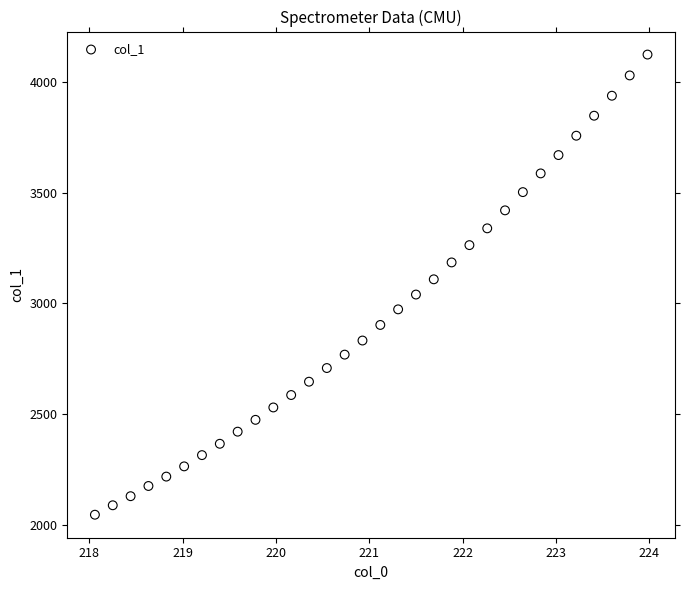

What is the range of Y values (max minus min)?

2078.9